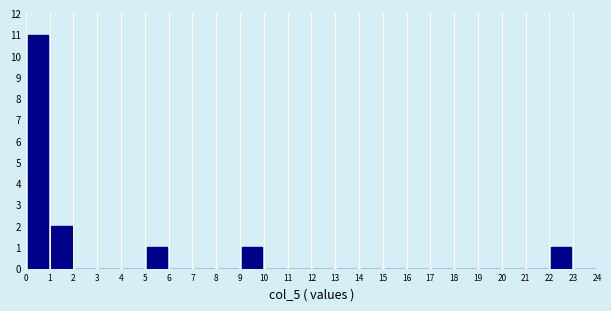

Which range on the x-axis has the tallest bar?

0 to 1